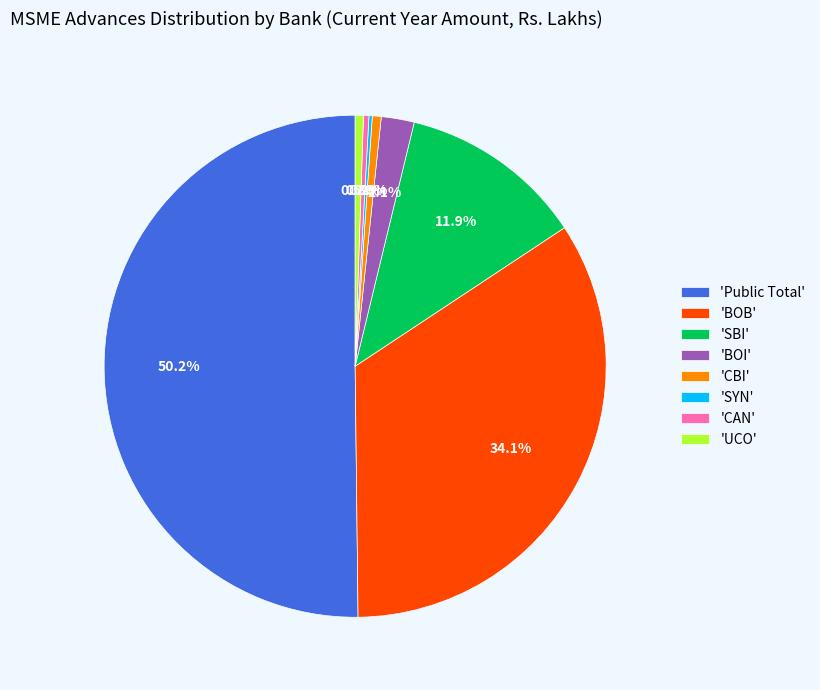

Between 'BOB' and 'CBI', which is larger?

'BOB'